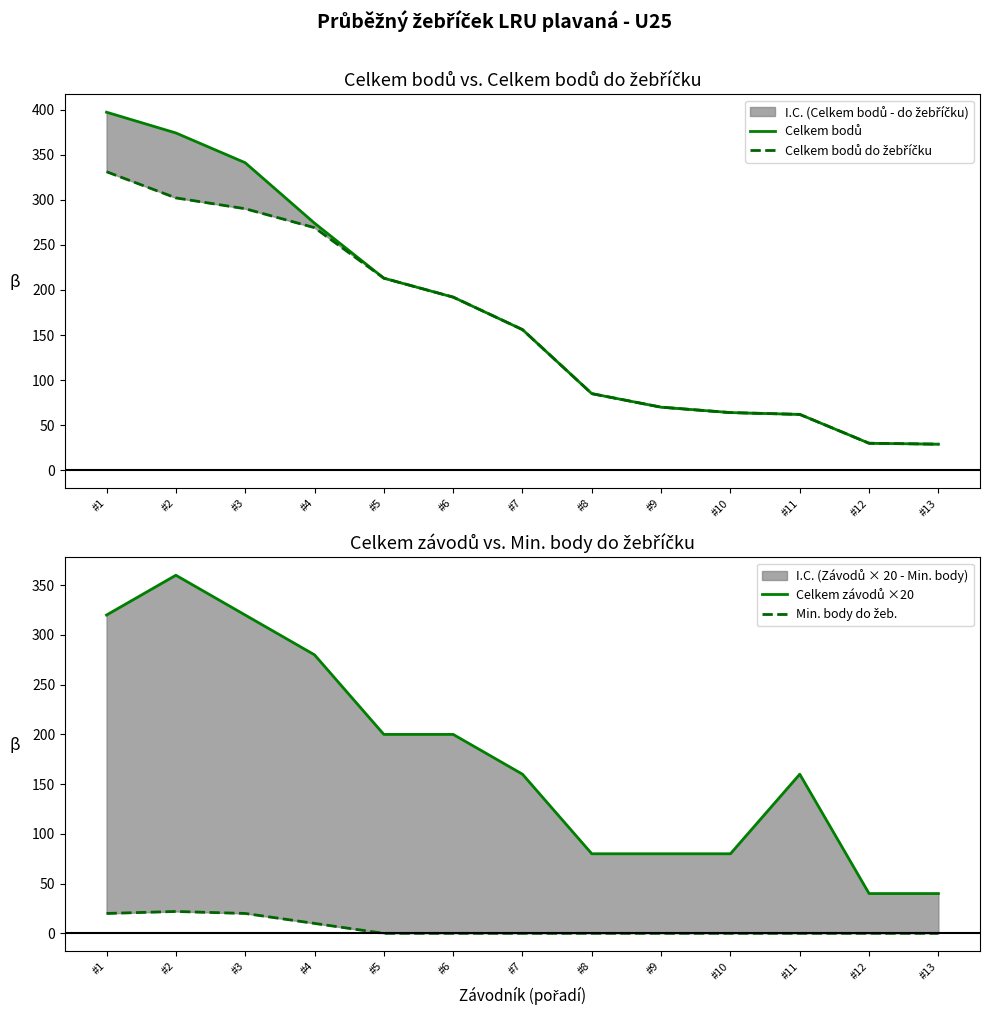

Is it true that Celkem bodů equals 264 at #7?

False